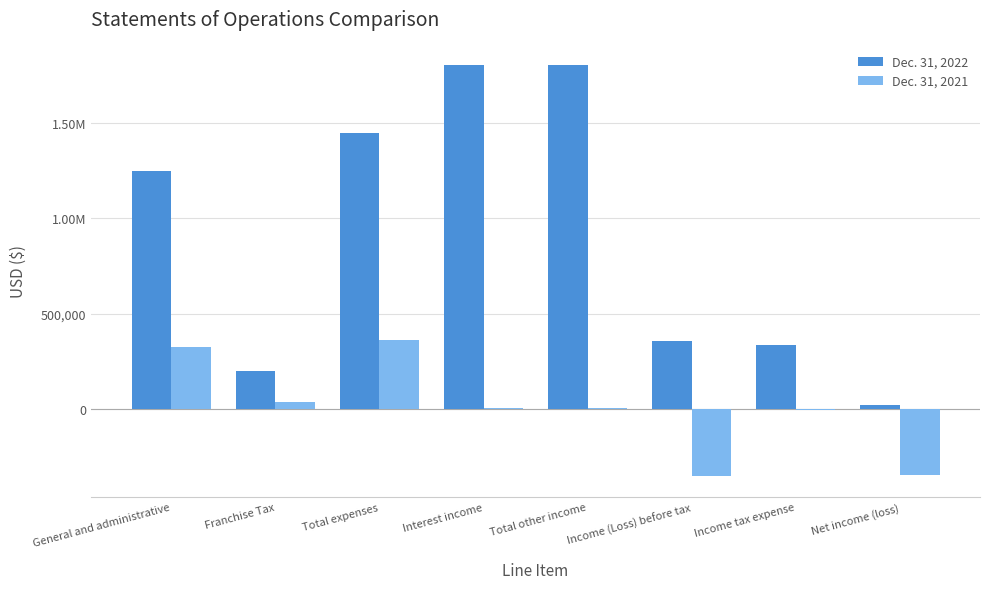

Reading left to right, list all the values displayed in this chart.

Dec. 31, 2022: 1244295	200050	1444345	1801693	1801693	357348	336733	20615
Dec. 31, 2021: 324544	34902	359446	6837	6837	-352609	-5506	-347103